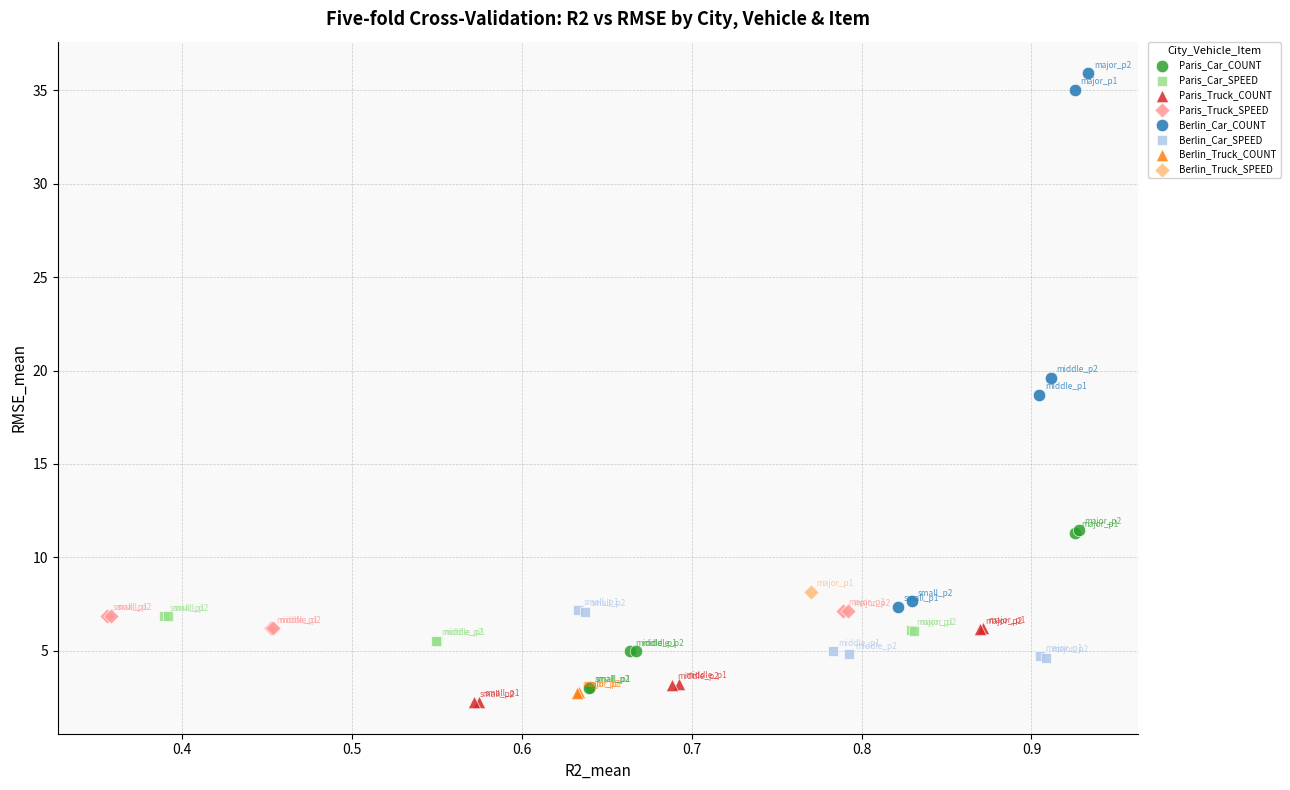

What are all the series names shown in the legend?

Paris_Car_COUNT, Paris_Car_SPEED, Paris_Truck_COUNT, Paris_Truck_SPEED, Berlin_Car_COUNT, Berlin_Car_SPEED, Berlin_Truck_COUNT, Berlin_Truck_SPEED